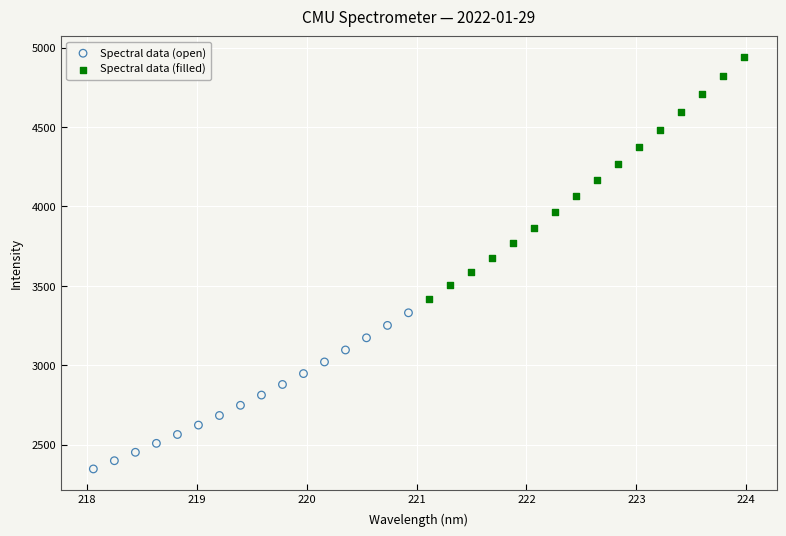

Which series has the widest spread of Y values?

Spectral data (filled)